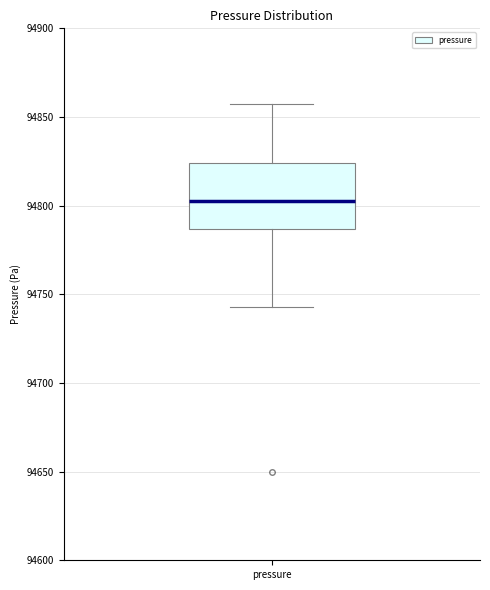

Read this box plot against the y-axis: the position of the median line, the range covered by the box, and the ends of both whiskers. The values are not printed on the chart, so give them approximately, as read against the axis.

median 94800, box 94785 to 94825, whiskers 94745 to 94860